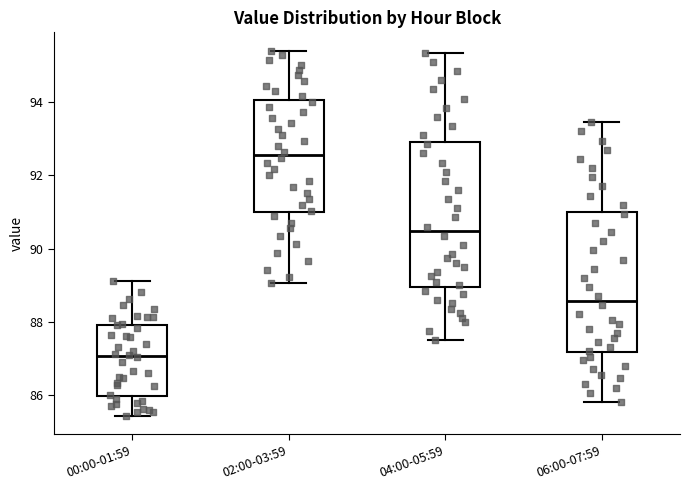

Reading left to right, read every box against the y-axis: the position of its median line, the range the box covers, and the ends of its whiskers. The values are not printed on the chart, so give them approximately, as read against the axis.

00:00-01:59: median 87.0, box 86.0 to 88.0, whiskers 85.4 to 89.2
02:00-03:59: median 92.6, box 91.0 to 94.0, whiskers 89.0 to 95.4
04:00-05:59: median 90.4, box 89.0 to 93.0, whiskers 87.6 to 95.4
06:00-07:59: median 88.6, box 87.2 to 91.0, whiskers 85.8 to 93.4